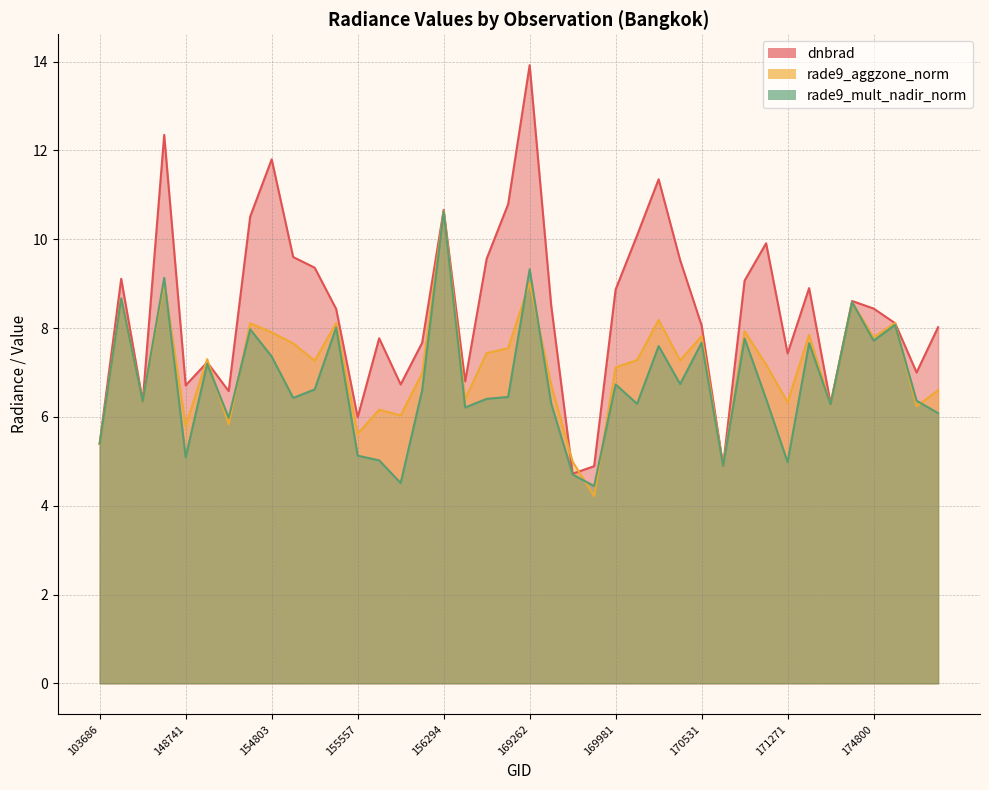

True or false: dnbrad has a value of 8.9 at 169981.

True